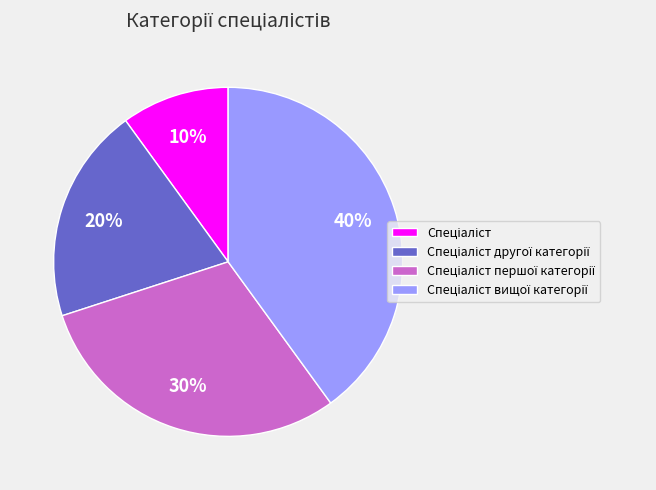

Does any single category account for the majority?

No